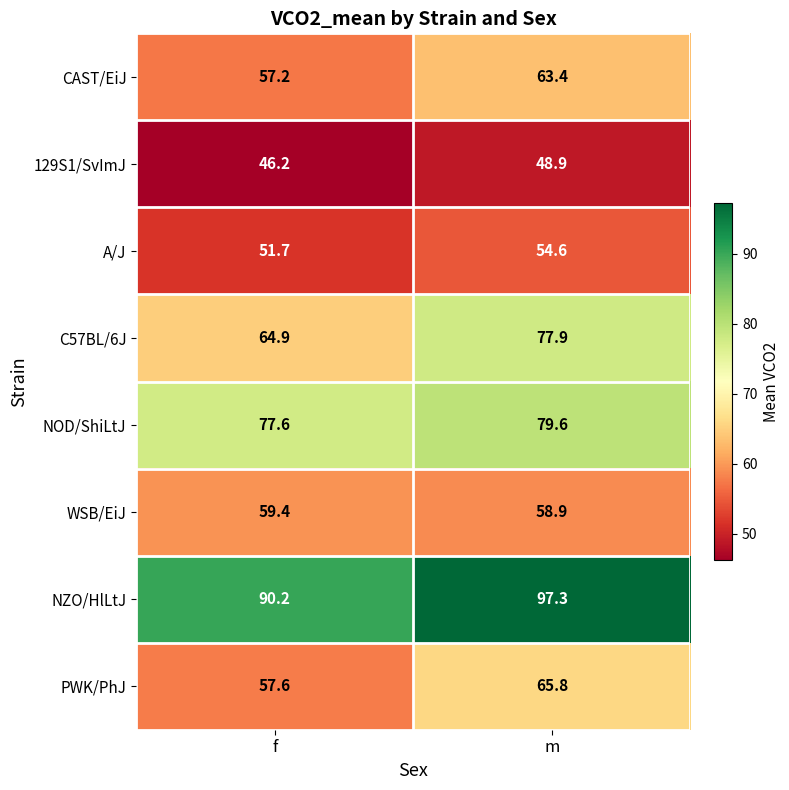

Reading left to right, transcribe all the data shown in this chart.

CAST/EiJ: f=57.2	m=63.4
129S1/SvImJ: f=46.2	m=48.9
A/J: f=51.7	m=54.6
C57BL/6J: f=64.9	m=77.9
NOD/ShiLtJ: f=77.6	m=79.6
WSB/EiJ: f=59.4	m=58.9
NZO/HlLtJ: f=90.2	m=97.3
PWK/PhJ: f=57.6	m=65.8